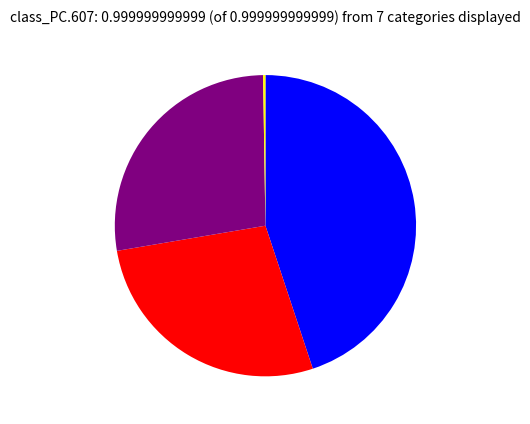

Does any single category account for the majority?

No